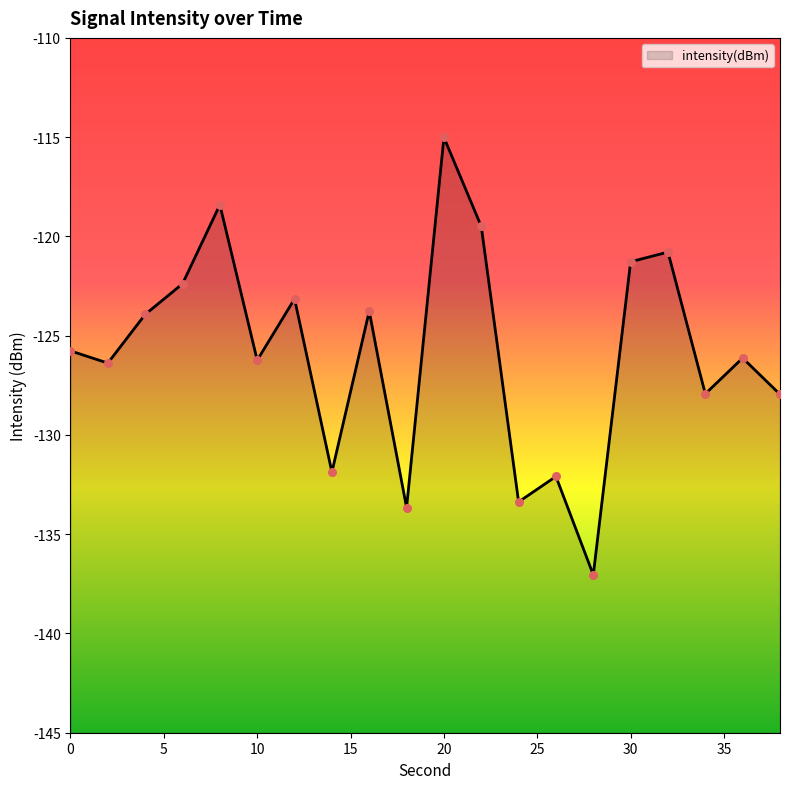

What is the change in value from 0 to 22?

+6.3